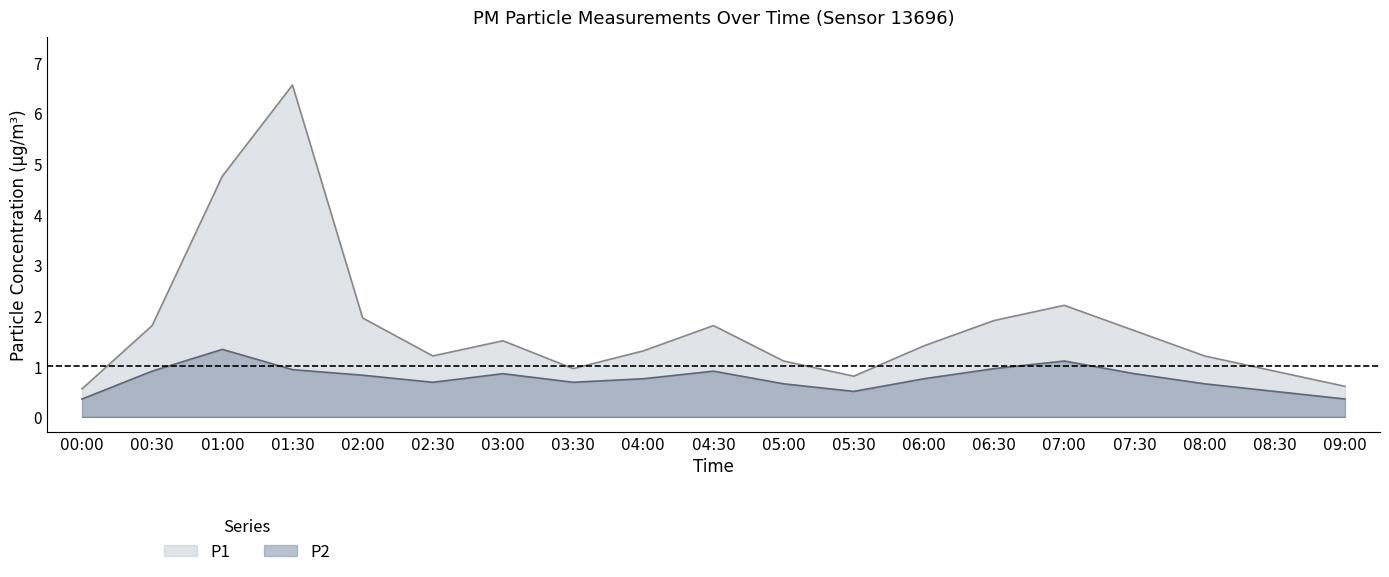

What is the difference between the maximum and minimum values in the P1_upper series?

6.0